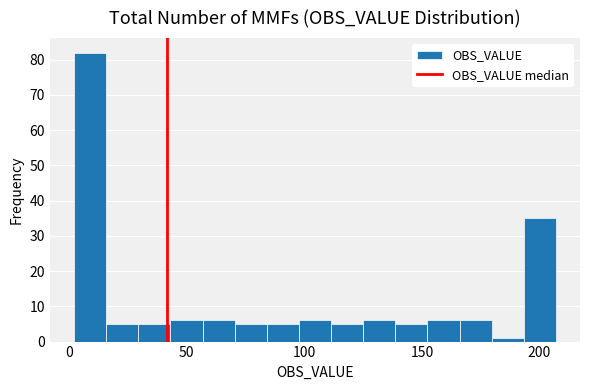

Read against the x-axis, roughly where is the centre of the tallest bar?

10